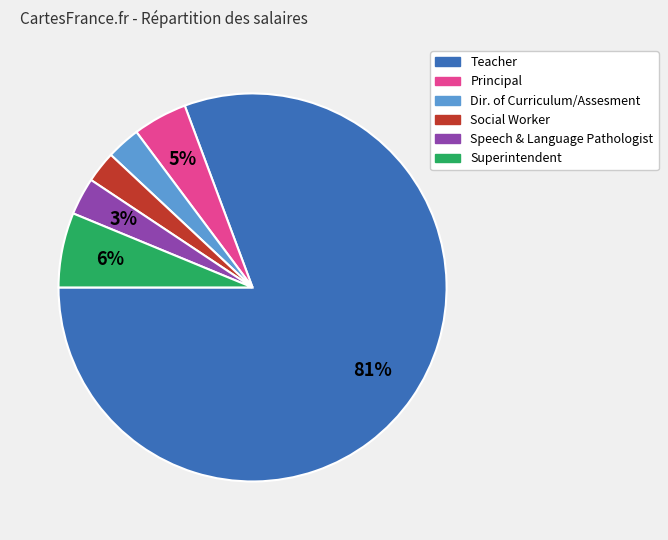

Which category has the biggest portion of the pie?

Teacher